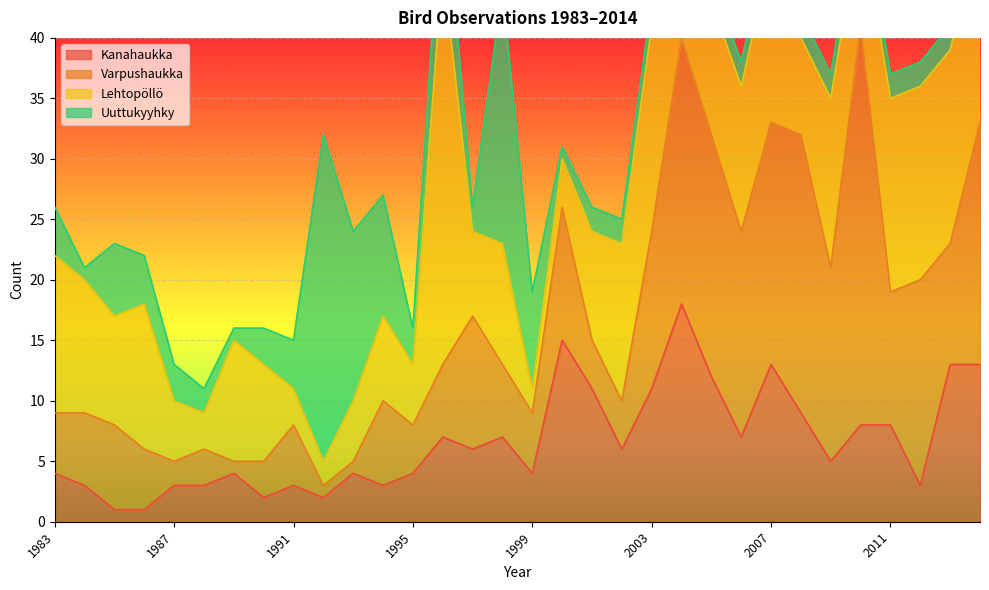

What is the sum of all Varpushaukka values?

319